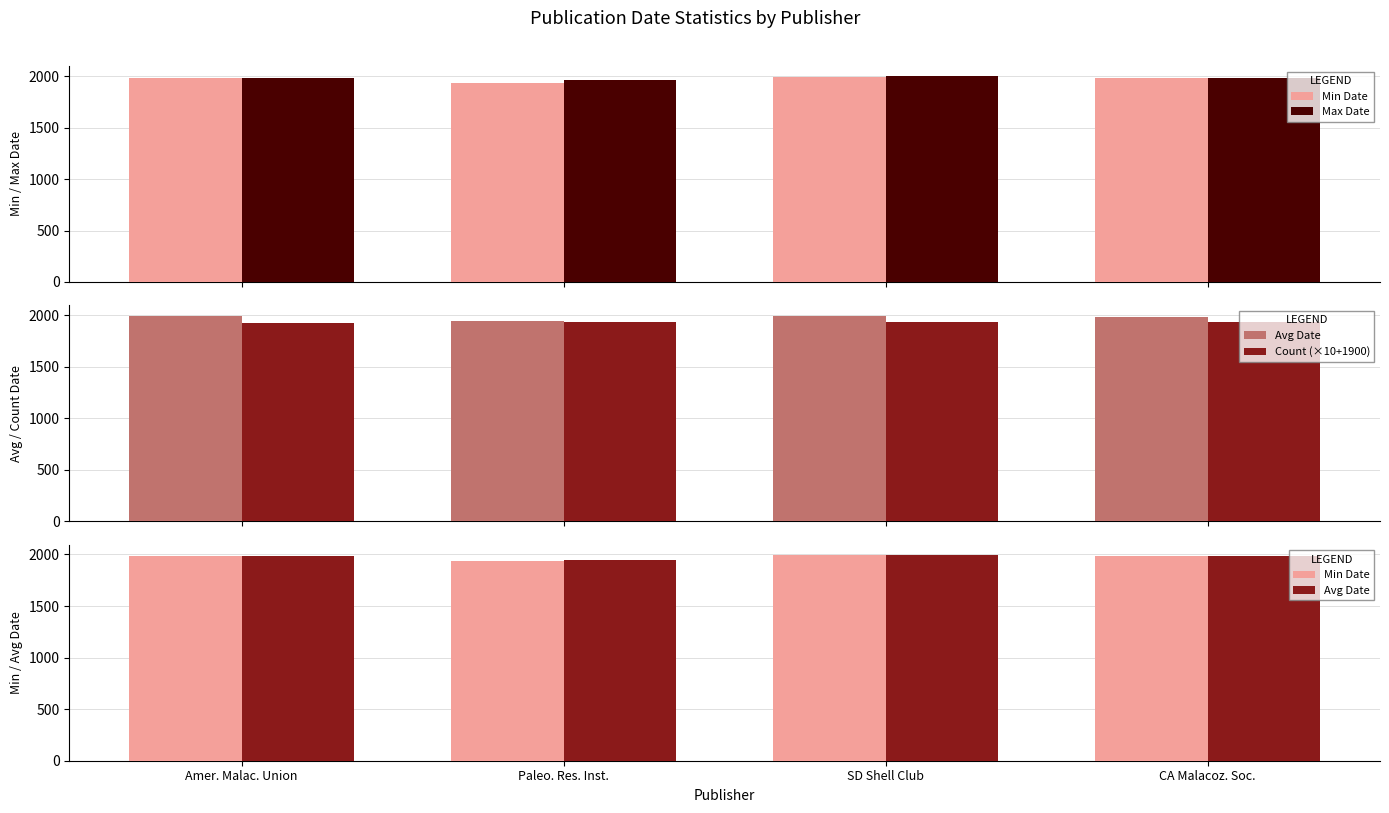

At which label does Min Date first exceed 1984?

SD Shell Club